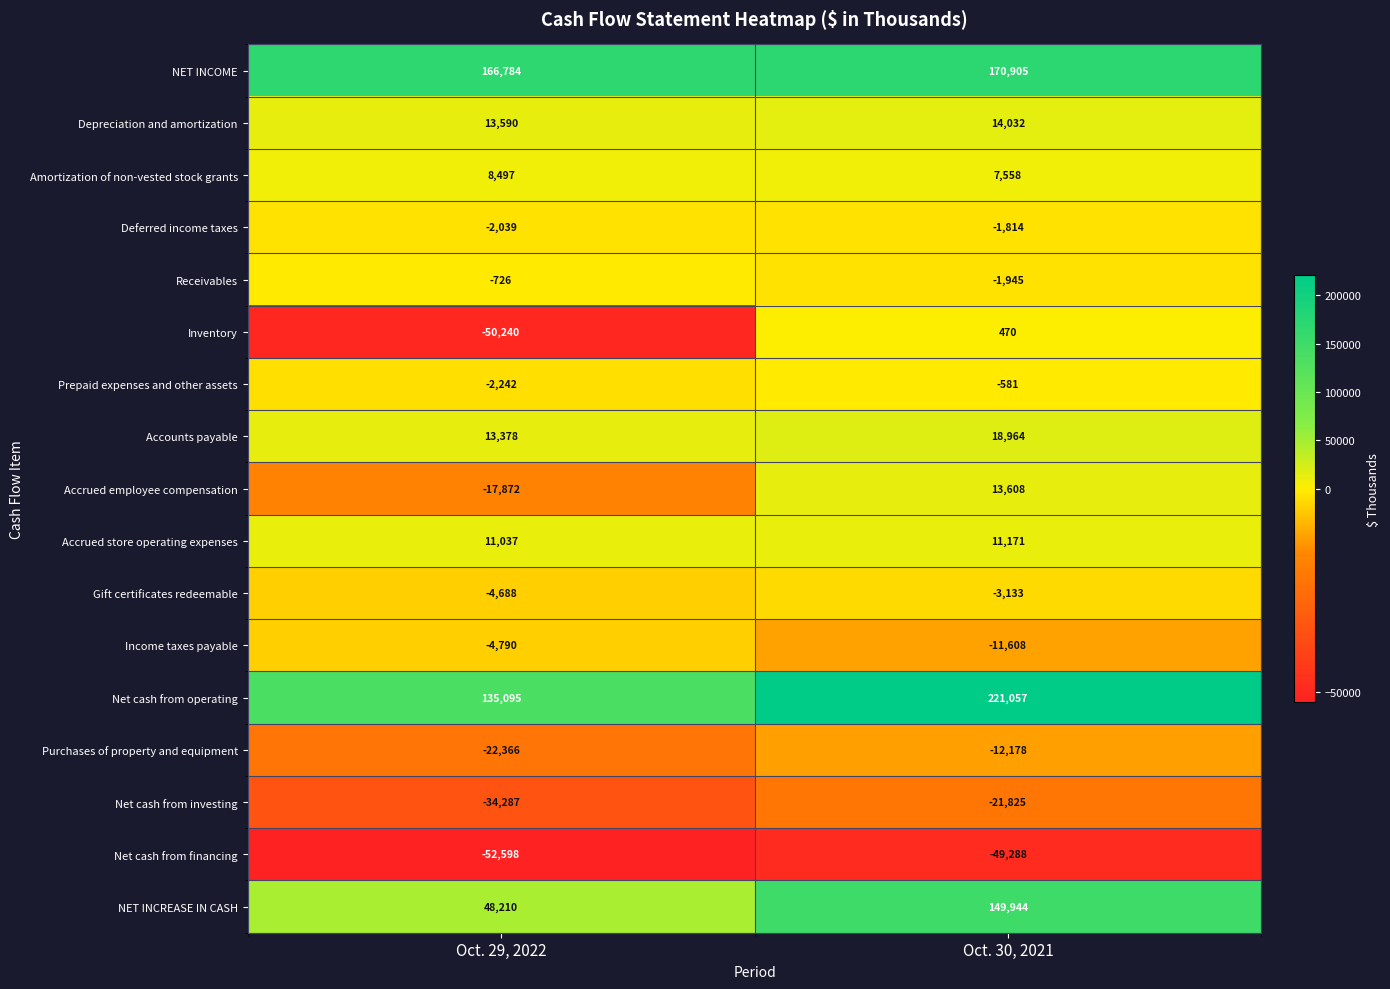

Where is Purchases of property and equipment nearest to the value -17272?

Oct. 29, 2022